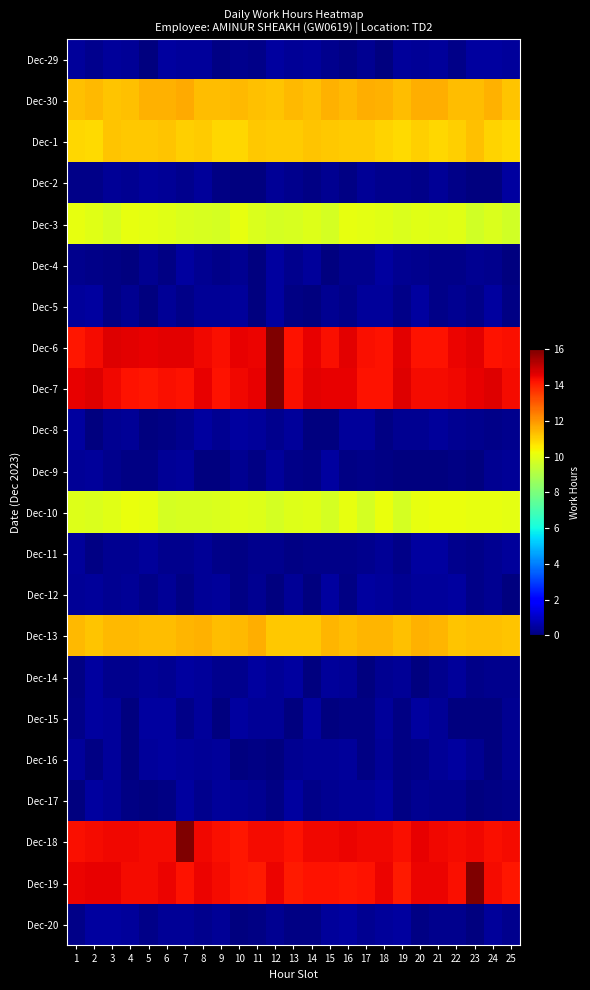

Reading left to right, extract all data points from this chart.

Dec-29: 1=0.4	2=0.2	3=0.4	4=0.3	5=0.0	6=0.5	7=0.4	8=0.4	9=0.1	10=0.2	11=0.2	12=0.5	13=0.3	14=0.4	15=0.2	16=0.1	17=0.3	18=0.0	19=0.4	20=0.3	21=0.4	22=0.2	23=0.5	24=0.4	25=0.4
Dec-30: 1=11.3	2=11.4	3=11.2	4=11.3	5=11.5	6=11.6	7=11.7	8=11.3	9=11.4	10=11.4	11=11.3	12=11.2	13=11.4	14=11.3	15=11.5	16=11.4	17=11.6	18=11.5	19=11.3	20=11.6	21=11.6	22=11.4	23=11.3	24=11.5	25=11.2
Dec-1: 1=10.9	2=10.8	3=11.2	4=11.2	5=11.2	6=11.2	7=11.1	8=11.1	9=10.9	10=10.9	11=11.2	12=11.1	13=11.1	14=11.2	15=11.1	16=11.1	17=11.1	18=11.0	19=10.8	20=11.0	21=10.9	22=11.0	23=11.3	24=10.9	25=10.9
Dec-2: 1=0.1	2=0.1	3=0.3	4=0.3	5=0.4	6=0.3	7=0.2	8=0.4	9=0.1	10=0.0	11=0.0	12=0.4	13=0.2	14=0.1	15=0.3	16=0.1	17=0.3	18=0.2	19=0.2	20=0.2	21=0.3	22=0.2	23=0.0	24=0.1	25=0.5
Dec-3: 1=10.1	2=10.0	3=9.8	4=10.1	5=10.0	6=10.0	7=9.9	8=9.8	9=9.7	10=10.1	11=9.9	12=9.7	13=9.8	14=9.9	15=9.7	16=10.1	17=10.0	18=10.0	19=9.9	20=10.0	21=9.9	22=10.0	23=9.7	24=9.8	25=9.7
Dec-4: 1=0.2	2=0.2	3=0.1	4=0.1	5=0.3	6=0.1	7=0.5	8=0.3	9=0.2	10=0.3	11=0.0	12=0.5	13=0.2	14=0.4	15=0.0	16=0.2	17=0.2	18=0.5	19=0.3	20=0.2	21=0.1	22=0.2	23=0.3	24=0.2	25=0.0
Dec-5: 1=0.4	2=0.4	3=0.1	4=0.3	5=0.1	6=0.3	7=0.1	8=0.3	9=0.4	10=0.4	11=0.1	12=0.5	13=0.1	14=0.0	15=0.3	16=0.2	17=0.4	18=0.4	19=0.2	20=0.5	21=0.1	22=0.3	23=0.1	24=0.5	25=0.1
Dec-6: 1=14.2	2=14.4	3=14.6	4=14.6	5=14.5	6=14.6	7=14.6	8=14.4	9=14.3	10=14.5	11=14.5	12=17.8	13=14.2	14=14.5	15=14.3	16=14.6	17=14.3	18=14.2	19=14.6	20=14.2	21=14.2	22=14.4	23=14.6	24=14.2	25=14.3
Dec-7: 1=14.6	2=14.7	3=14.4	4=14.2	5=14.2	6=14.3	7=14.2	8=14.5	9=14.2	10=14.4	11=14.5	12=18.0	13=14.3	14=14.6	15=14.5	16=14.5	17=14.2	18=14.2	19=14.6	20=14.4	21=14.3	22=14.4	23=14.5	24=14.6	25=14.3
Dec-8: 1=0.5	2=0.0	3=0.3	4=0.3	5=0.1	6=0.1	7=0.2	8=0.5	9=0.3	10=0.5	11=0.4	12=0.2	13=0.4	14=0.0	15=0.1	16=0.4	17=0.4	18=0.1	19=0.3	20=0.3	21=0.4	22=0.3	23=0.2	24=0.2	25=0.2
Dec-9: 1=0.3	2=0.4	3=0.2	4=0.1	5=0.1	6=0.4	7=0.4	8=0.1	9=0.0	10=0.3	11=0.1	12=0.4	13=0.2	14=0.1	15=0.5	16=0.1	17=0.1	18=0.1	19=0.1	20=0.0	21=0.0	22=0.1	23=0.0	24=0.3	25=0.3
Dec-10: 1=9.9	2=9.8	3=9.9	4=10.1	5=10.1	6=9.7	7=9.8	8=9.8	9=9.8	10=10.0	11=9.9	12=9.7	13=9.9	14=10.0	15=9.7	16=10.1	17=9.7	18=10.2	19=9.7	20=10.1	21=10.1	22=10.2	23=10.1	24=10.1	25=10.0
Dec-11: 1=0.4	2=0.1	3=0.3	4=0.3	5=0.4	6=0.2	7=0.2	8=0.3	9=0.1	10=0.1	11=0.2	12=0.2	13=0.1	14=0.2	15=0.2	16=0.2	17=0.2	18=0.3	19=0.1	20=0.5	21=0.5	22=0.2	23=0.2	24=0.3	25=0.4
Dec-12: 1=0.3	2=0.4	3=0.3	4=0.3	5=0.1	6=0.4	7=0.1	8=0.3	9=0.4	10=0.1	11=0.3	12=0.0	13=0.4	14=0.0	15=0.5	16=0.1	17=0.5	18=0.4	19=0.3	20=0.4	21=0.4	22=0.5	23=0.1	24=0.3	25=0.0
Dec-13: 1=11.4	2=11.2	3=11.4	4=11.4	5=11.3	6=11.4	7=11.5	8=11.5	9=11.4	10=11.4	11=11.6	12=11.2	13=11.2	14=11.2	15=11.4	16=11.3	17=11.5	18=11.4	19=11.3	20=11.6	21=11.5	22=11.2	23=11.3	24=11.3	25=11.2
Dec-14: 1=0.1	2=0.5	3=0.2	4=0.2	5=0.4	6=0.3	7=0.5	8=0.4	9=0.2	10=0.2	11=0.5	12=0.4	13=0.5	14=0.1	15=0.4	16=0.3	17=0.1	18=0.3	19=0.3	20=0.0	21=0.2	22=0.4	23=0.1	24=0.2	25=0.2
Dec-15: 1=0.2	2=0.5	3=0.4	4=0.1	5=0.5	6=0.4	7=0.1	8=0.4	9=0.1	10=0.5	11=0.3	12=0.3	13=0.0	14=0.4	15=0.0	16=0.1	17=0.1	18=0.4	19=0.1	20=0.5	21=0.3	22=0.0	23=0.0	24=0.0	25=0.3
Dec-16: 1=0.4	2=0.1	3=0.4	4=0.0	5=0.4	6=0.5	7=0.4	8=0.3	9=0.4	10=0.0	11=0.1	12=0.1	13=0.3	14=0.4	15=0.3	16=0.4	17=0.1	18=0.4	19=0.1	20=0.1	21=0.4	22=0.5	23=0.3	24=0.0	25=0.3
Dec-17: 1=0.0	2=0.4	3=0.4	4=0.1	5=0.0	6=0.1	7=0.5	8=0.2	9=0.4	10=0.3	11=0.3	12=0.1	13=0.5	14=0.2	15=0.3	16=0.3	17=0.3	18=0.5	19=0.1	20=0.3	21=0.2	22=0.2	23=0.1	24=0.1	25=0.1
Dec-18: 1=14.3	2=14.3	3=14.4	4=14.4	5=14.3	6=14.3	7=17.4	8=14.4	9=14.3	10=14.1	11=14.3	12=14.3	13=14.2	14=14.4	15=14.4	16=14.5	17=14.4	18=14.4	19=14.3	20=14.5	21=14.4	22=14.3	23=14.4	24=14.3	25=14.4
Dec-19: 1=14.4	2=14.5	3=14.5	4=14.3	5=14.3	6=14.5	7=14.2	8=14.5	9=14.3	10=14.1	11=14.1	12=14.5	13=14.1	14=14.2	15=14.2	16=14.2	17=14.2	18=14.4	19=14.1	20=14.5	21=14.5	22=14.3	23=17.8	24=14.4	25=14.1
Dec-20: 1=0.2	2=0.5	3=0.5	4=0.4	5=0.2	6=0.3	7=0.4	8=0.2	9=0.3	10=0.0	11=0.1	12=0.3	13=0.1	14=0.1	15=0.4	16=0.5	17=0.3	18=0.4	19=0.5	20=0.1	21=0.2	22=0.2	23=0.0	24=0.4	25=0.2